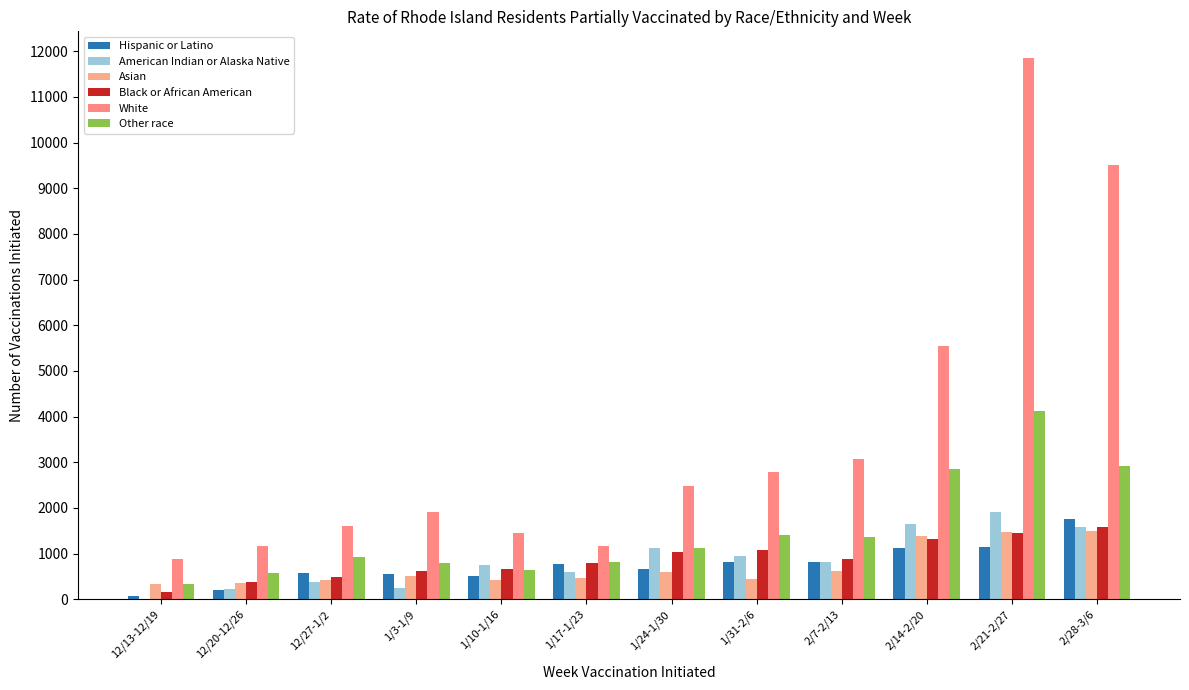

Reading right to left, extract all data points from this chart.

Hispanic or Latino: 2/28-3/6=1747	2/21-2/27=1141	2/14-2/20=1123	2/7-2/13=827	1/31-2/6=813	1/24-1/30=668	1/17-1/23=769	1/10-1/16=511	1/3-1/9=561	12/27-1/2=581	12/20-12/26=195	12/13-12/19=79
American Indian or Alaska Native: 2/28-3/6=1591	2/21-2/27=1915	2/14-2/20=1645	2/7-2/13=809	1/31-2/6=944	1/24-1/30=1133	1/17-1/23=593	1/10-1/16=755	1/3-1/9=243	12/27-1/2=378	12/20-12/26=216	12/13-12/19=0
Asian: 2/28-3/6=1489	2/21-2/27=1480	2/14-2/20=1389	2/7-2/13=629	1/31-2/6=436	1/24-1/30=604	1/17-1/23=464	1/10-1/16=416	1/3-1/9=515	12/27-1/2=433	12/20-12/26=353	12/13-12/19=330
Black or African American: 2/28-3/6=1590	2/21-2/27=1459	2/14-2/20=1329	2/7-2/13=875	1/31-2/6=1081	1/24-1/30=1046	1/17-1/23=800	1/10-1/16=663	1/3-1/9=619	12/27-1/2=497	12/20-12/26=373	12/13-12/19=163
White: 2/28-3/6=9503	2/21-2/27=11842	2/14-2/20=5556	2/7-2/13=3070	1/31-2/6=2778	1/24-1/30=2485	1/17-1/23=1170	1/10-1/16=1462	1/3-1/9=1901	12/27-1/2=1608	12/20-12/26=1170	12/13-12/19=877
Other race: 2/28-3/6=2921	2/21-2/27=4129	2/14-2/20=2843	2/7-2/13=1354	1/31-2/6=1417	1/24-1/30=1119	1/17-1/23=821	1/10-1/16=644	1/3-1/9=794	12/27-1/2=924	12/20-12/26=581	12/13-12/19=334